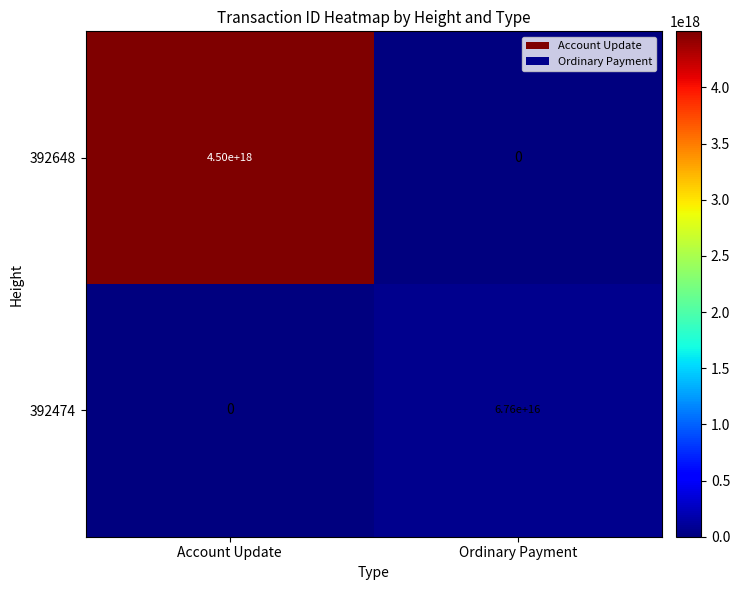

Which series has the widest spread of values?

392648